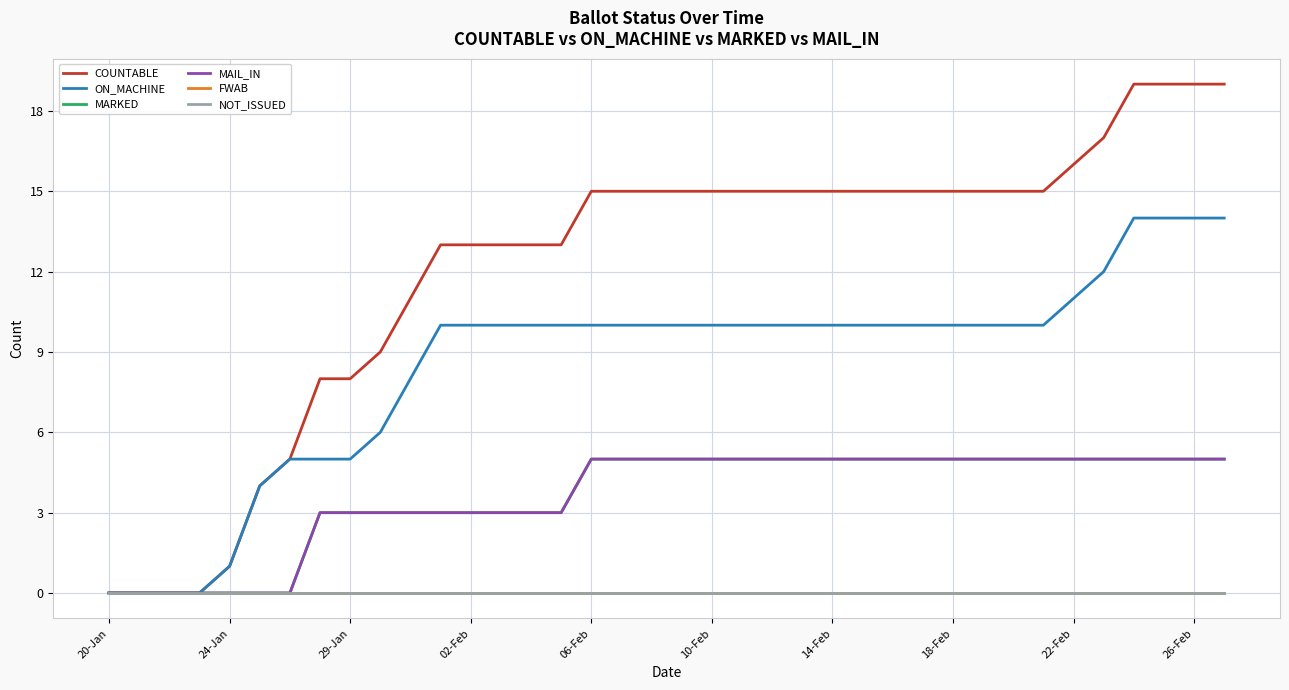

Which series has the largest range (max minus min)?

COUNTABLE